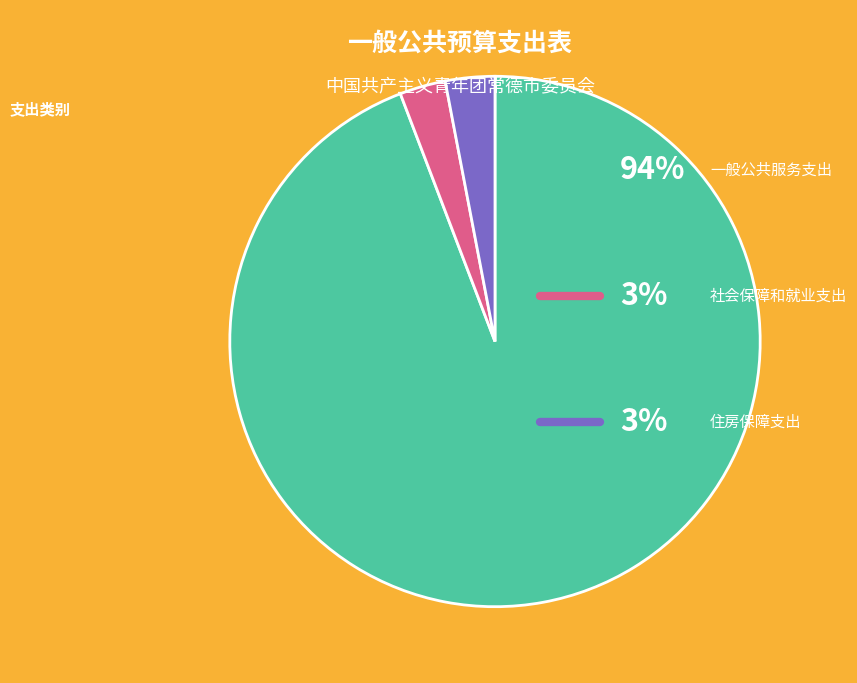

Is there a majority slice in this chart?

Yes